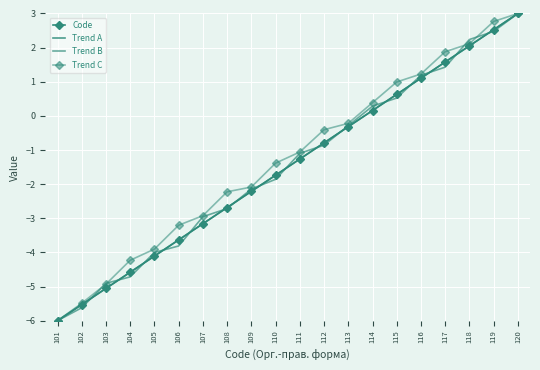

How many lines are shown in the chart?

4